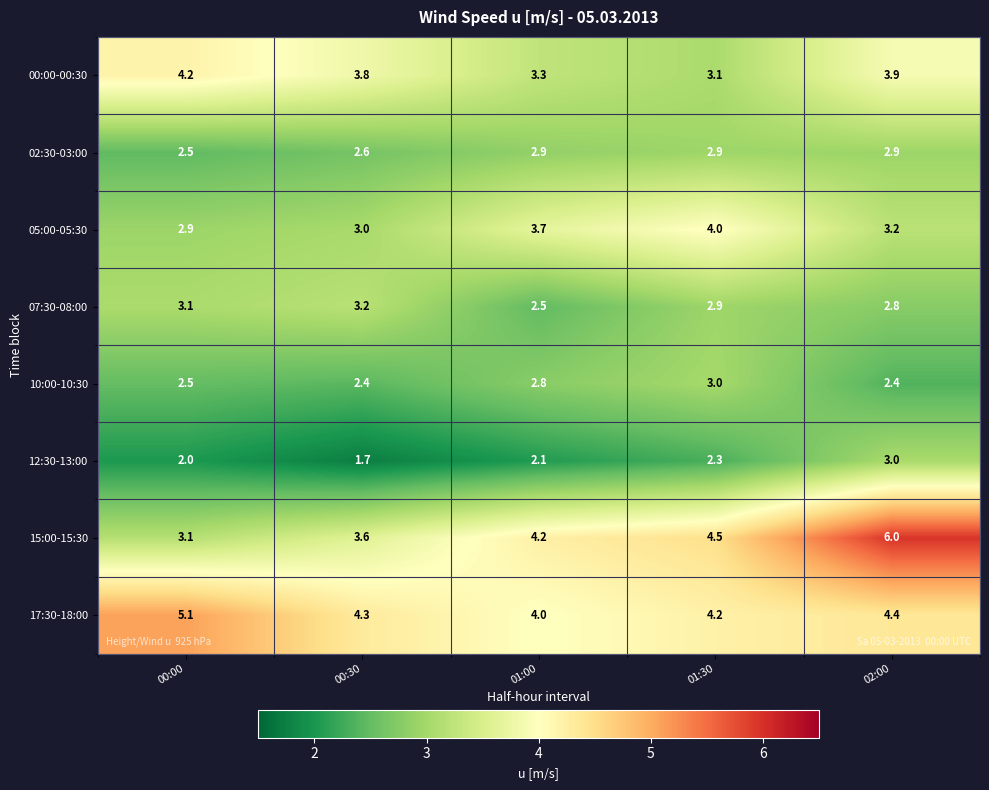

True or false: 02:30-03:00 has a value of 2.9 at 01:30.

True